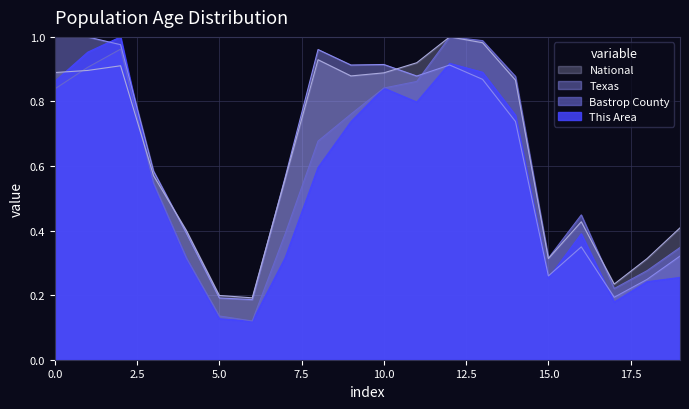

True or false: Texas has a value of 1.0 at 0.0.

True